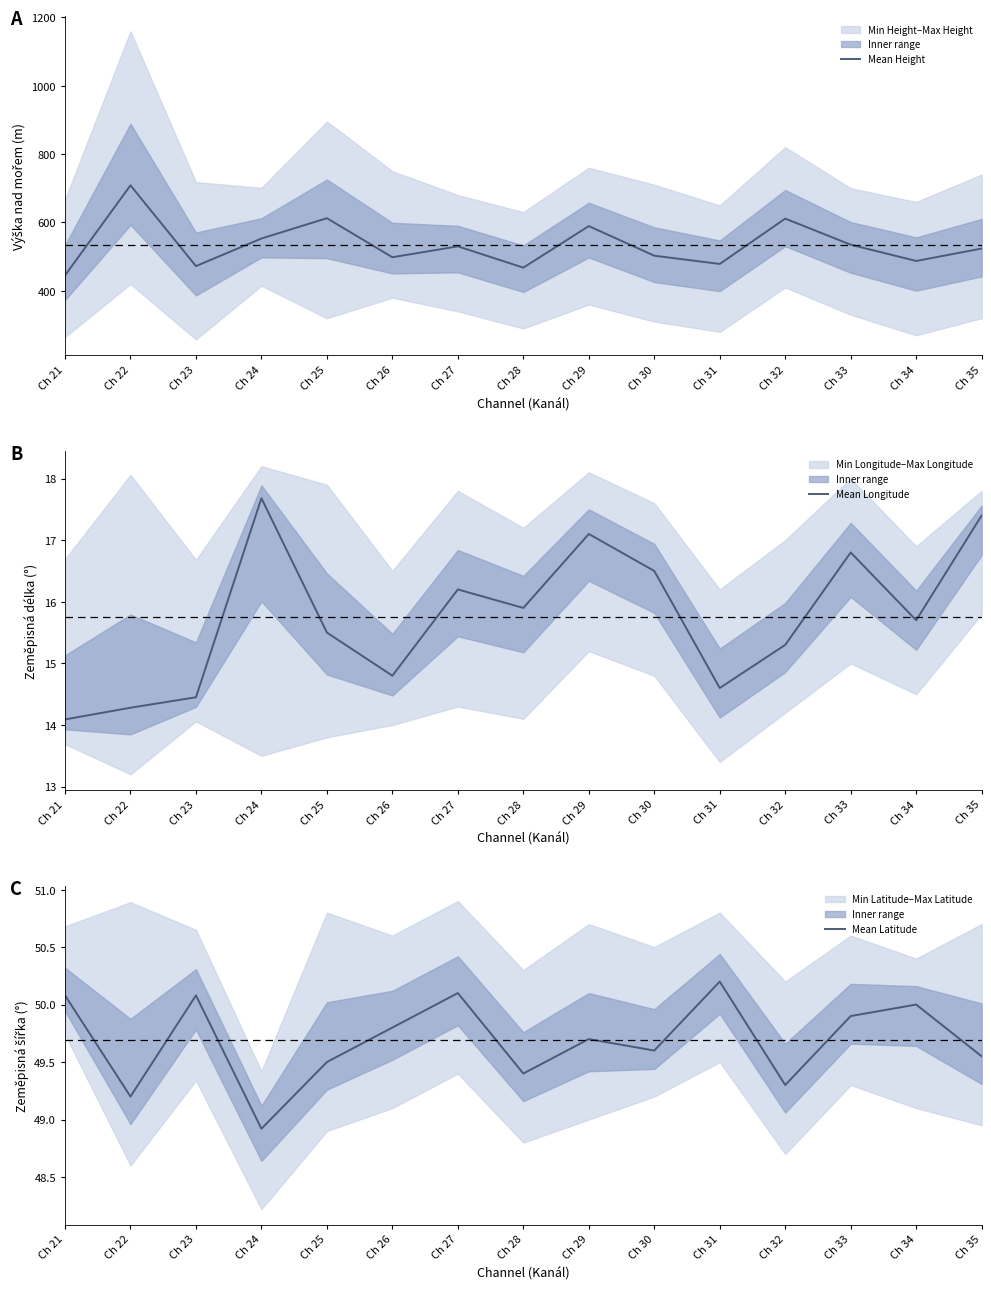

How many distinct data groups are displayed?

3